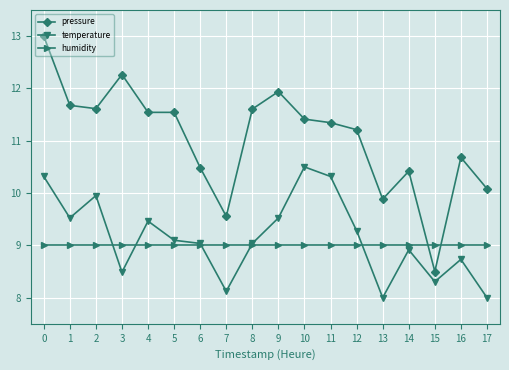

Reading left to right, transcribe all the data shown in this chart.

pressure: 13.0	11.7	11.6	12.3	11.5	11.5	10.5	9.6	11.6	11.9	11.4	11.3	11.2	9.9	10.4	8.5	10.7	10.1
temperature: 10.3	9.5	10.0	8.5	9.5	9.1	9.0	8.1	9.0	9.5	10.5	10.3	9.3	8.0	8.9	8.3	8.7	8.0
humidity: 9.0	9.0	9.0	9.0	9.0	9.0	9.0	9.0	9.0	9.0	9.0	9.0	9.0	9.0	9.0	9.0	9.0	9.0